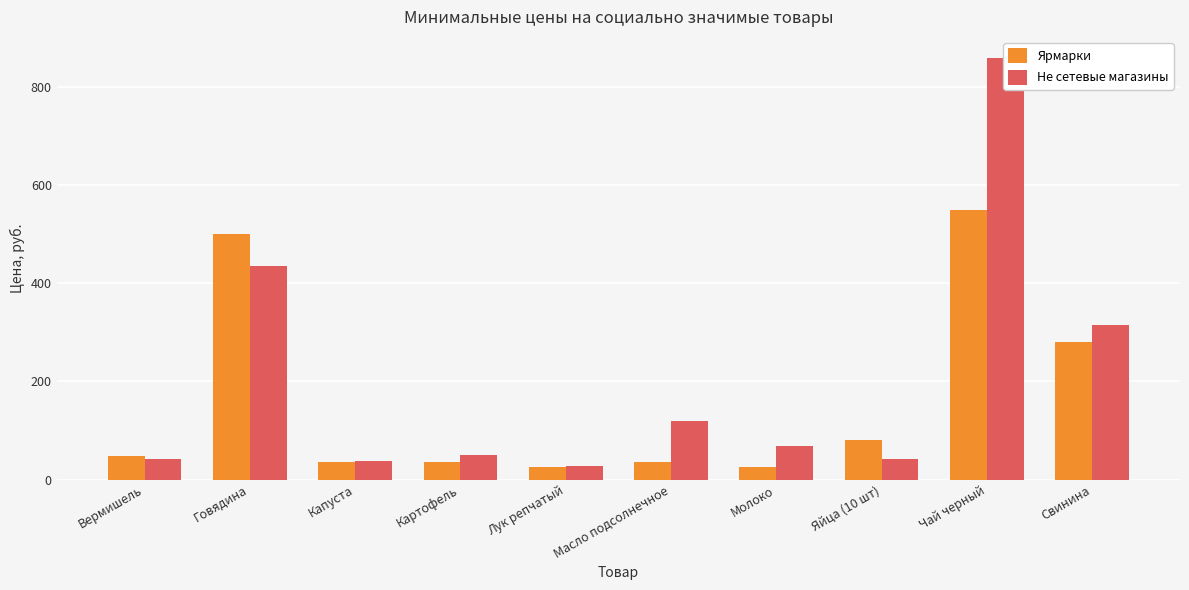

What is the greatest value displayed?

860